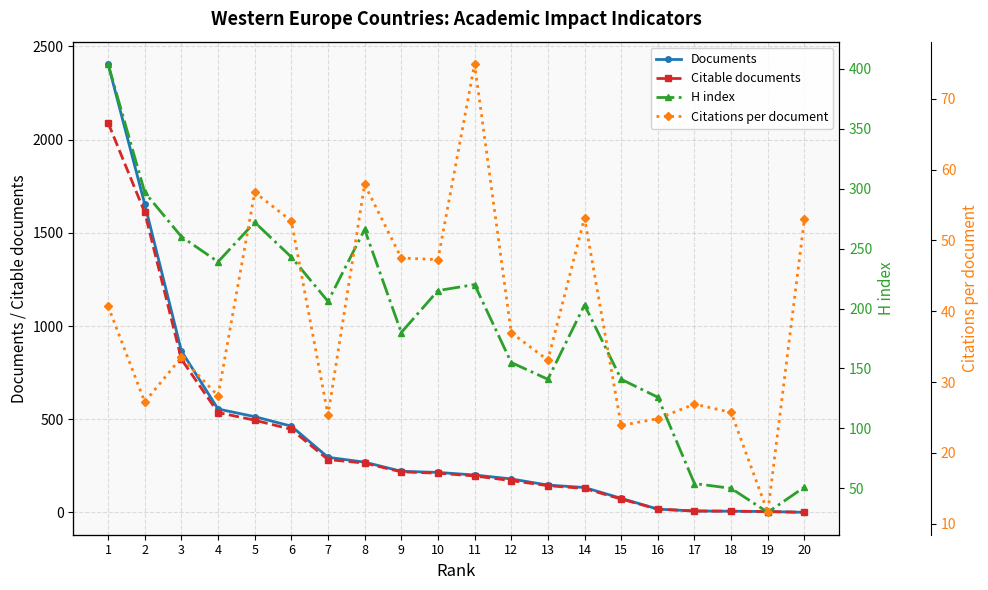

Between which two adjacent categories do H index and Documents first intersect?

11 and 12